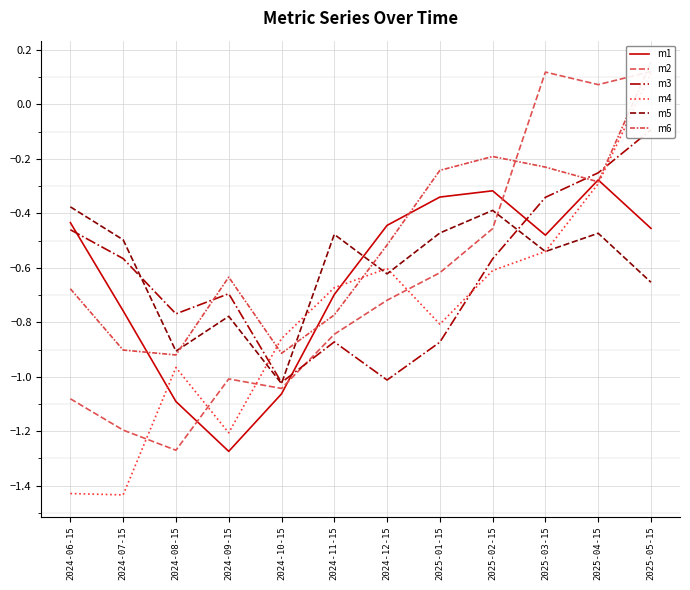

What position from the right is 2024-10-15?

8